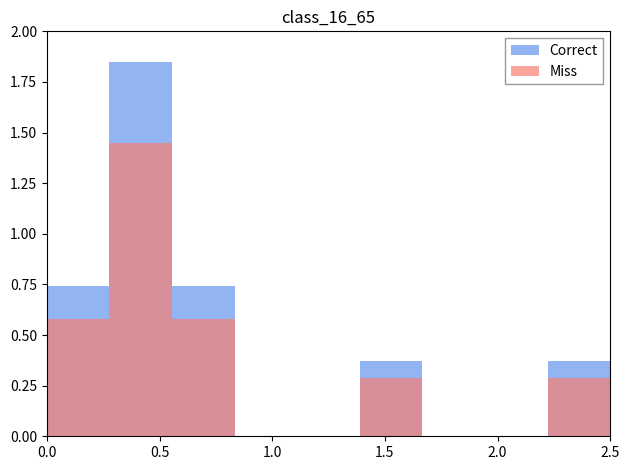

How many Correct values are between 0 and 1?

8